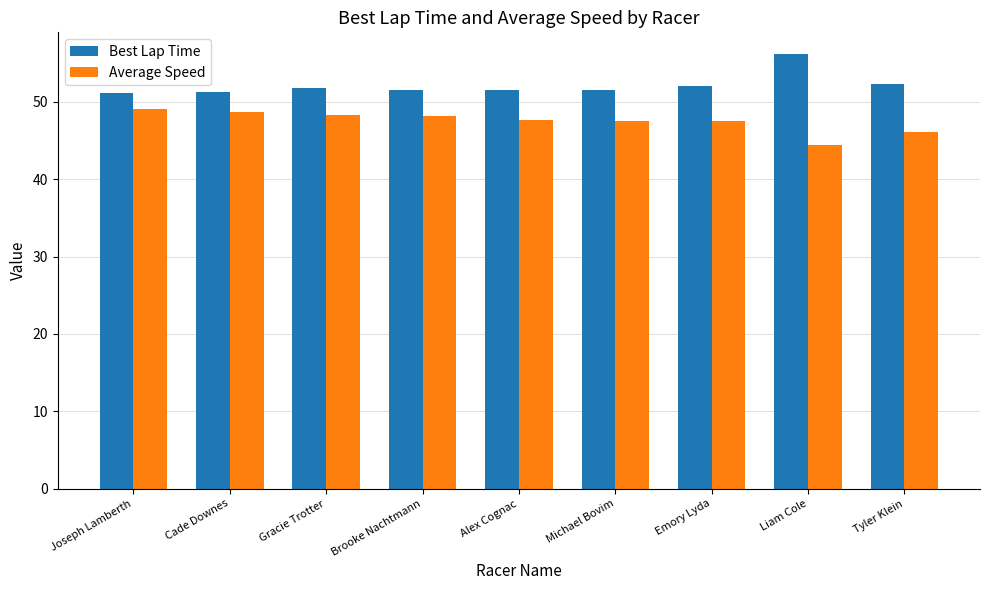

Rank the series by their average value, from highest to lowest.

Best Lap Time, Average Speed